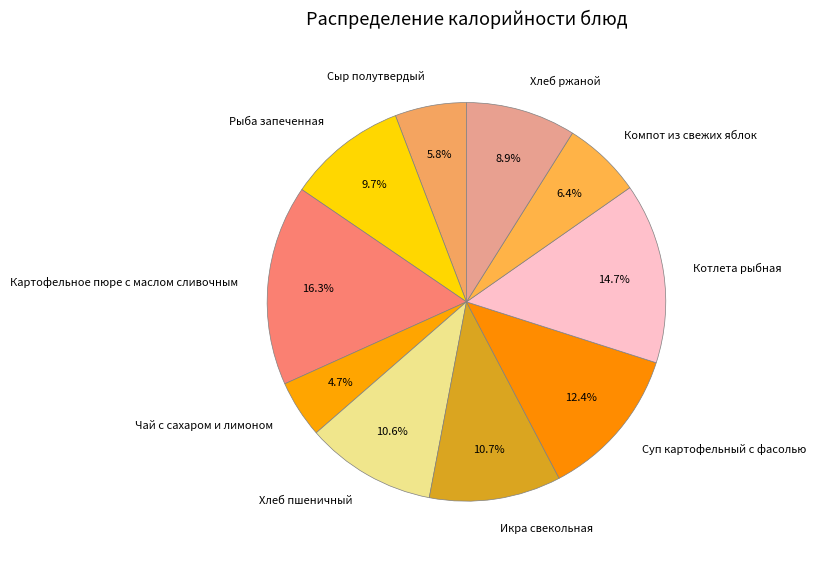

Which category has the smallest portion of the pie?

Чай с сахаром и лимоном